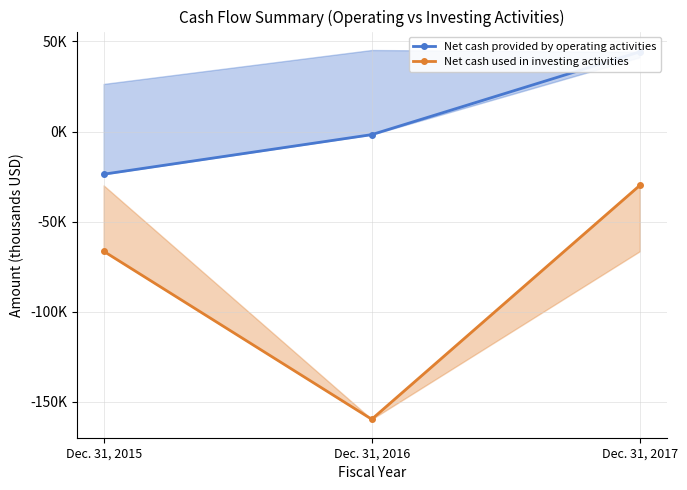

What are all the series names shown in the legend?

Net cash provided by operating activities, Net cash used in investing activities